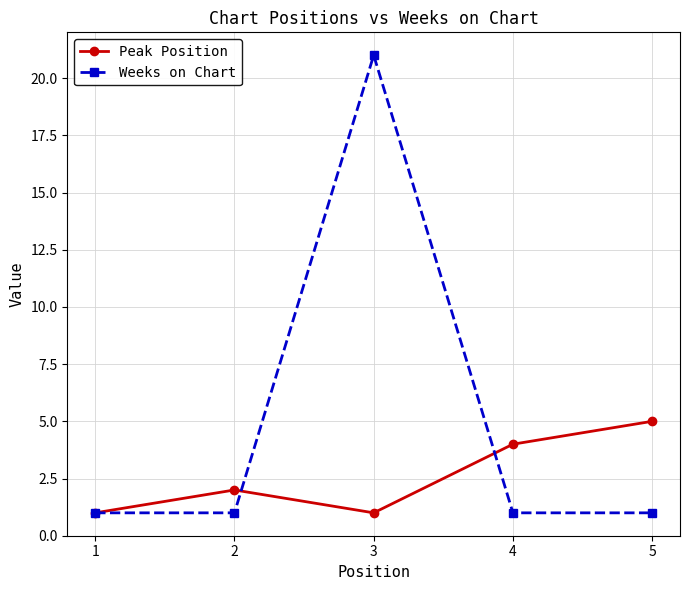

Reading right to left, list all the values displayed in this chart.

Peak Position: 5	4	1	2	1
Weeks on Chart: 1	1	21	1	1